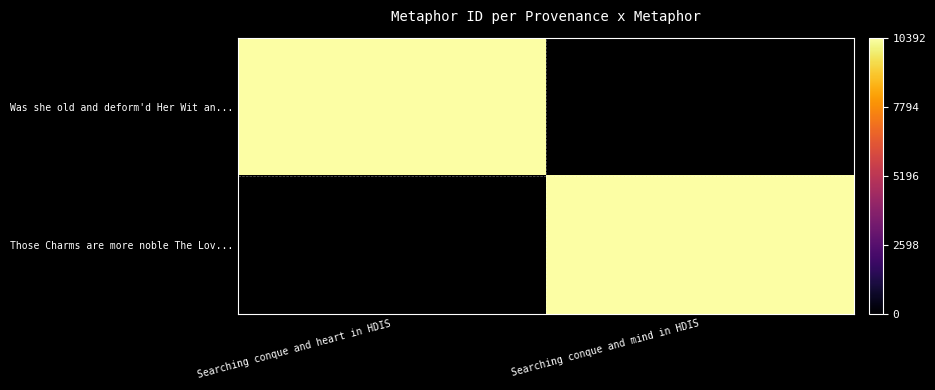

How many categories are shown in the chart?

2